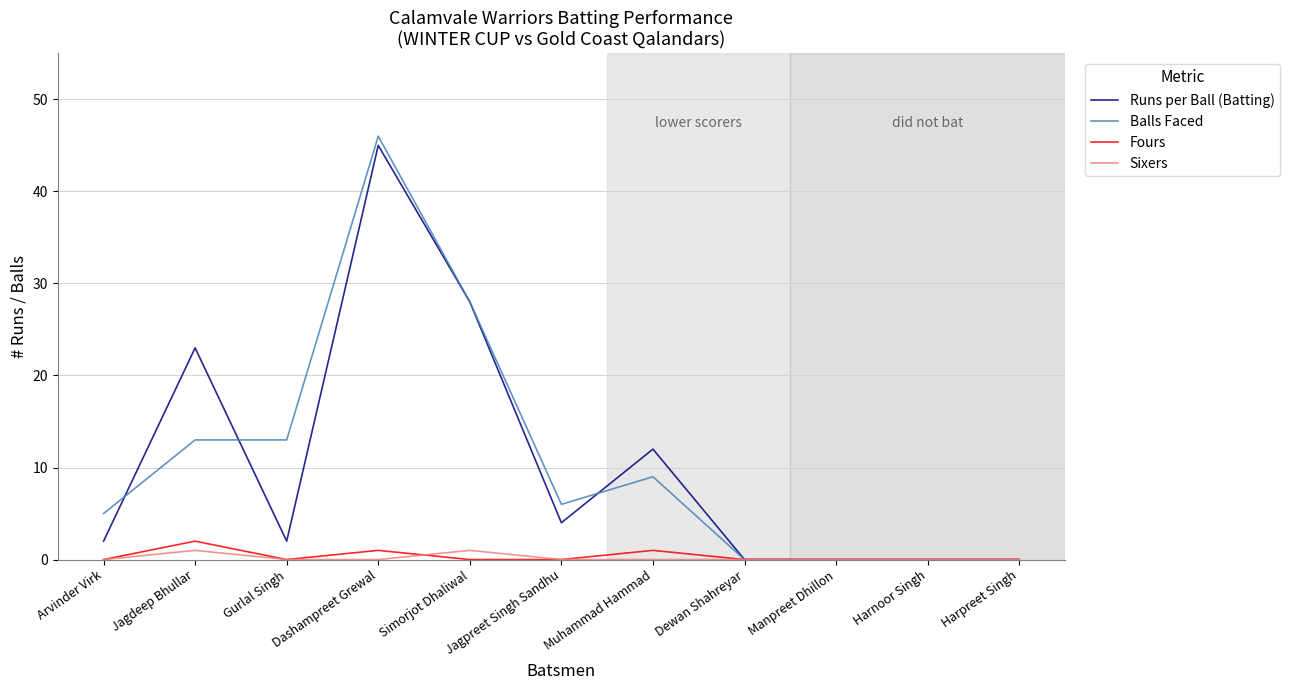

Rank the series by their maximum value, from highest to lowest.

Balls Faced, Runs per Ball (Batting), Fours, Sixers